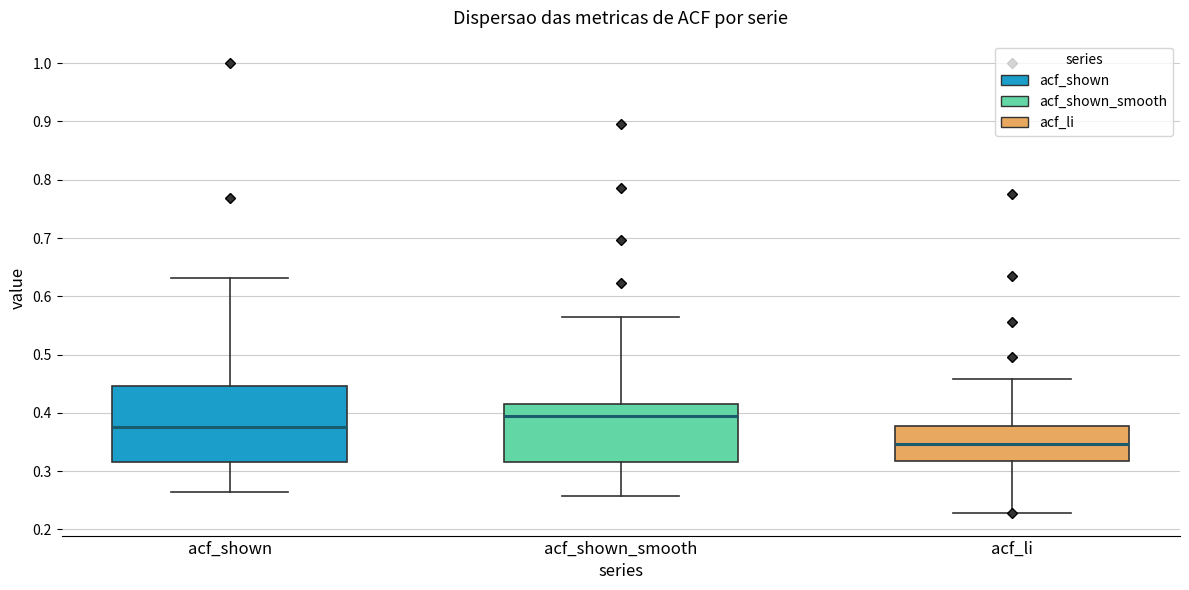

Which box is the tallest, from its lower edge to its upper edge?

acf_shown